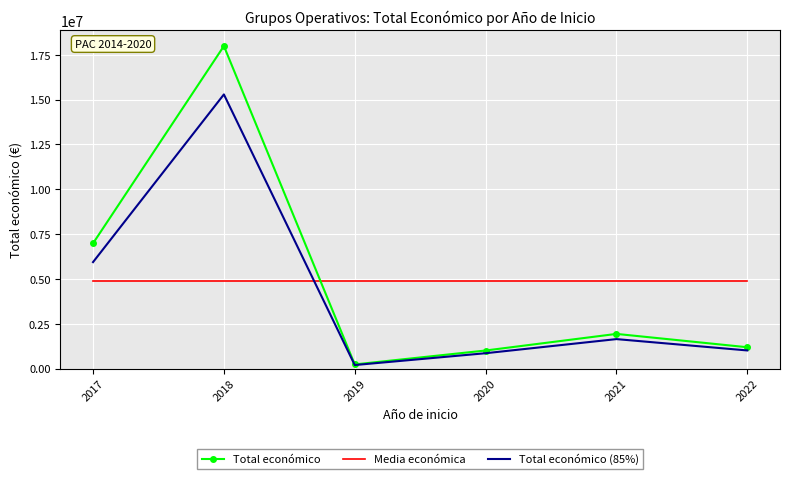

What is the difference between the highest and lowest values at 2017?

2095507.0